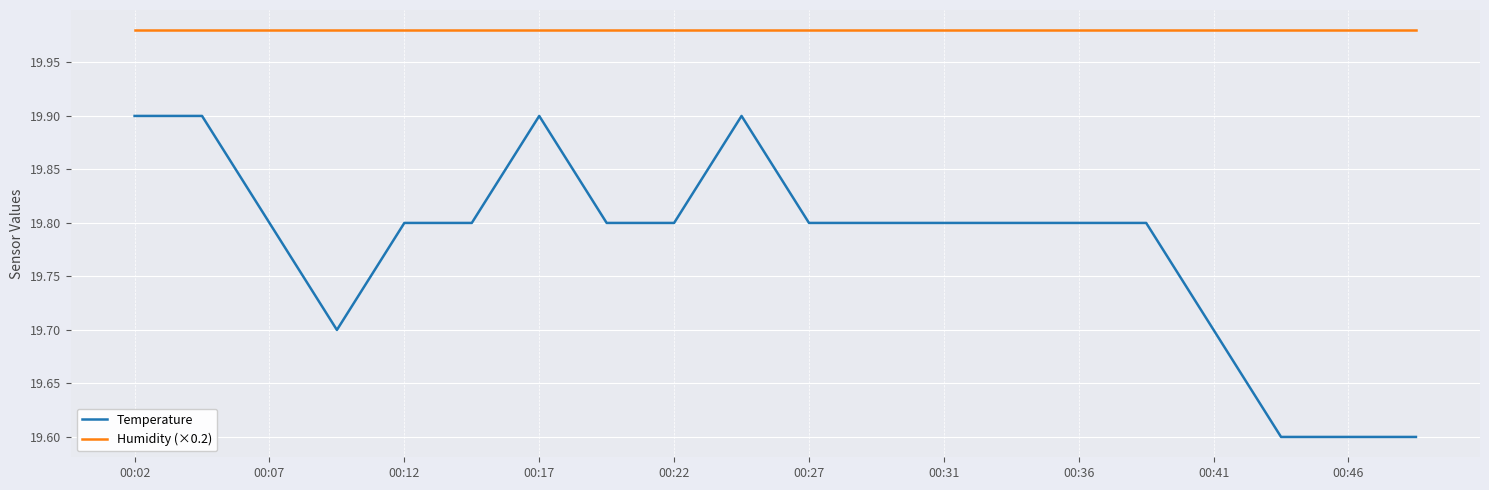

What is the difference between the maximum and minimum values in the Temperature series?

0.3